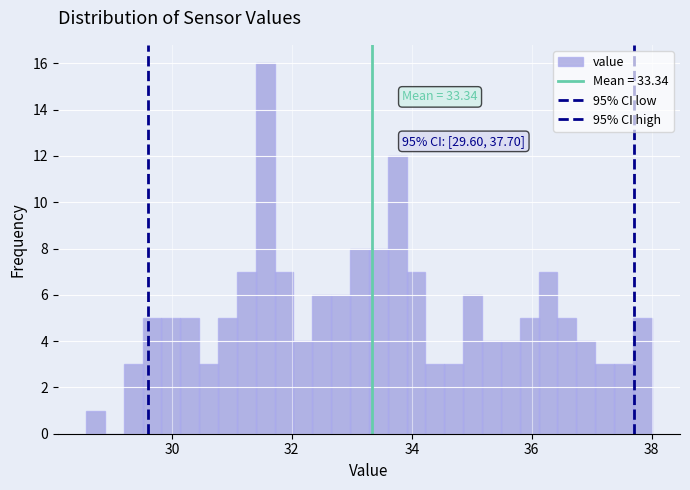

Around what value on the x-axis is the tallest bar? Give the approximate position of its centre, as read against the axis.

31.6